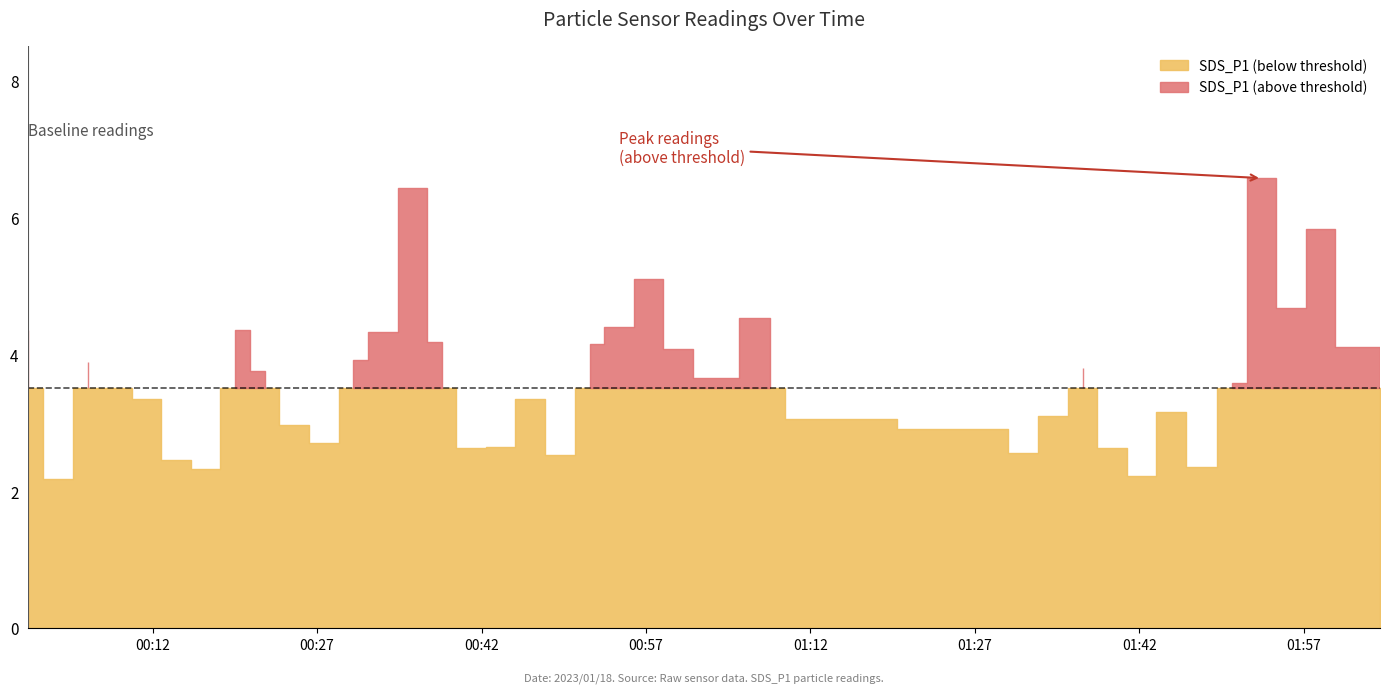

Which category has the lowest value across all series?

2023/01/18 00:03:21